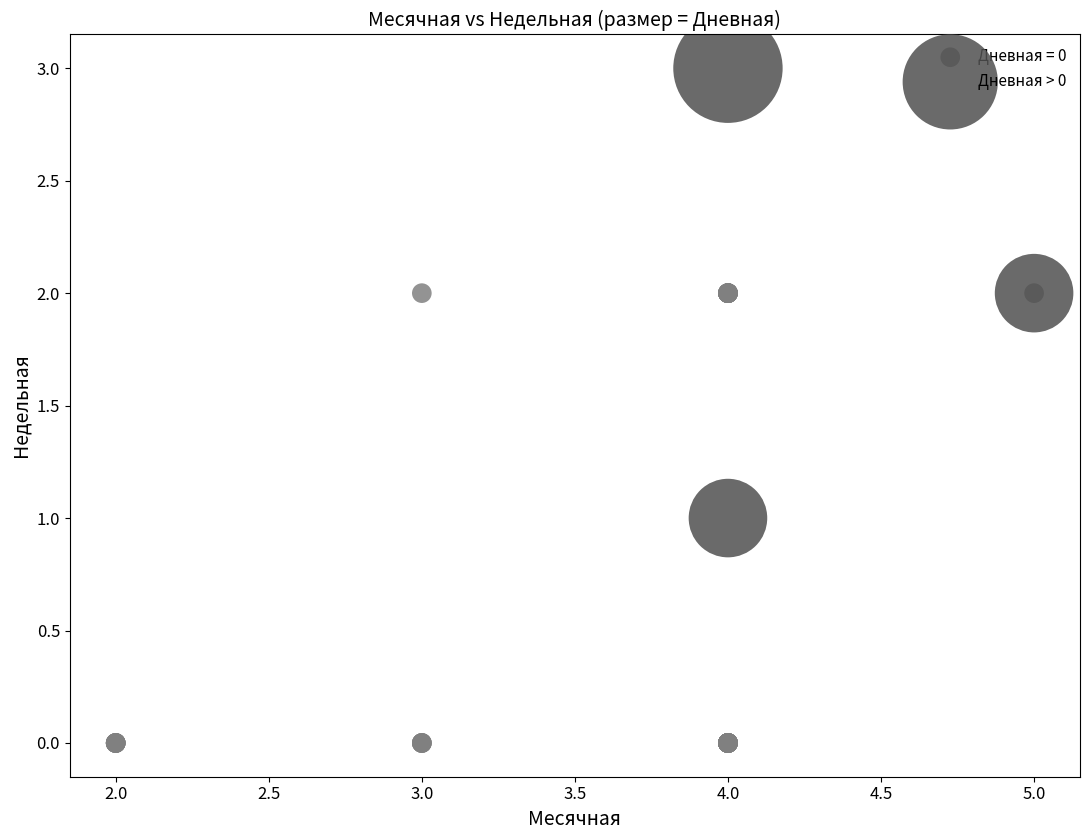

Which series reaches the minimum Y coordinate?

Дневная = 0